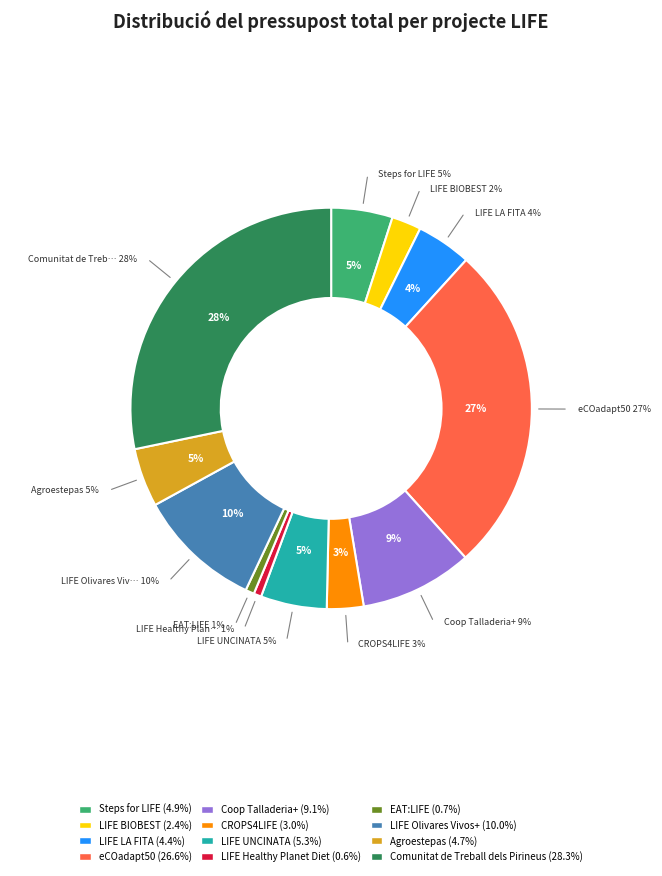

Rank the categories by value from highest to lowest.

Comunitat de Treball dels Pirineus, eCOadapt50, LIFE Olivares Vivos+, Coop Talladeria+, LIFE UNCINATA, Steps for LIFE, Agroestepas, LIFE LA FITA, CROPS4LIFE, LIFE BIOBEST, EAT:LIFE, LIFE Healthy Planet Diet